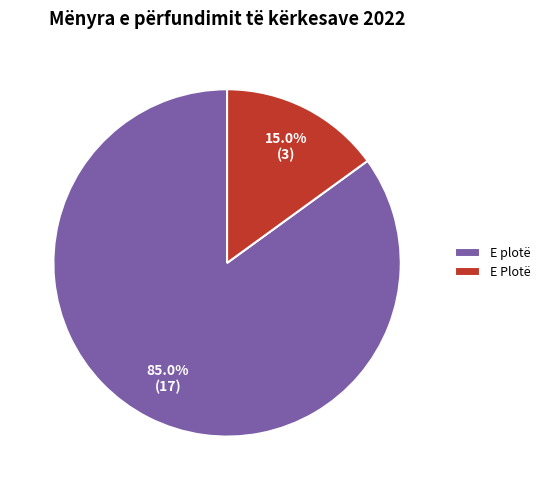

Between E plotë and E Plotë, which is larger?

E plotë